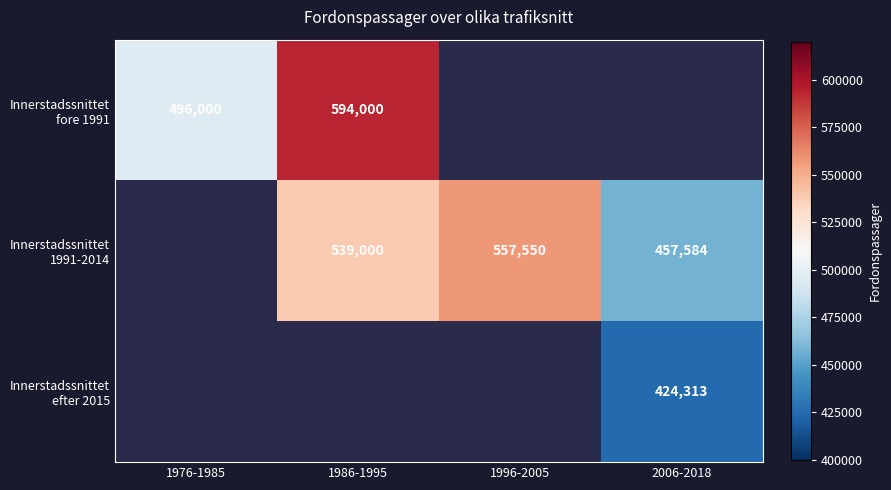

Which category has the lowest value across all series?

2006-2018